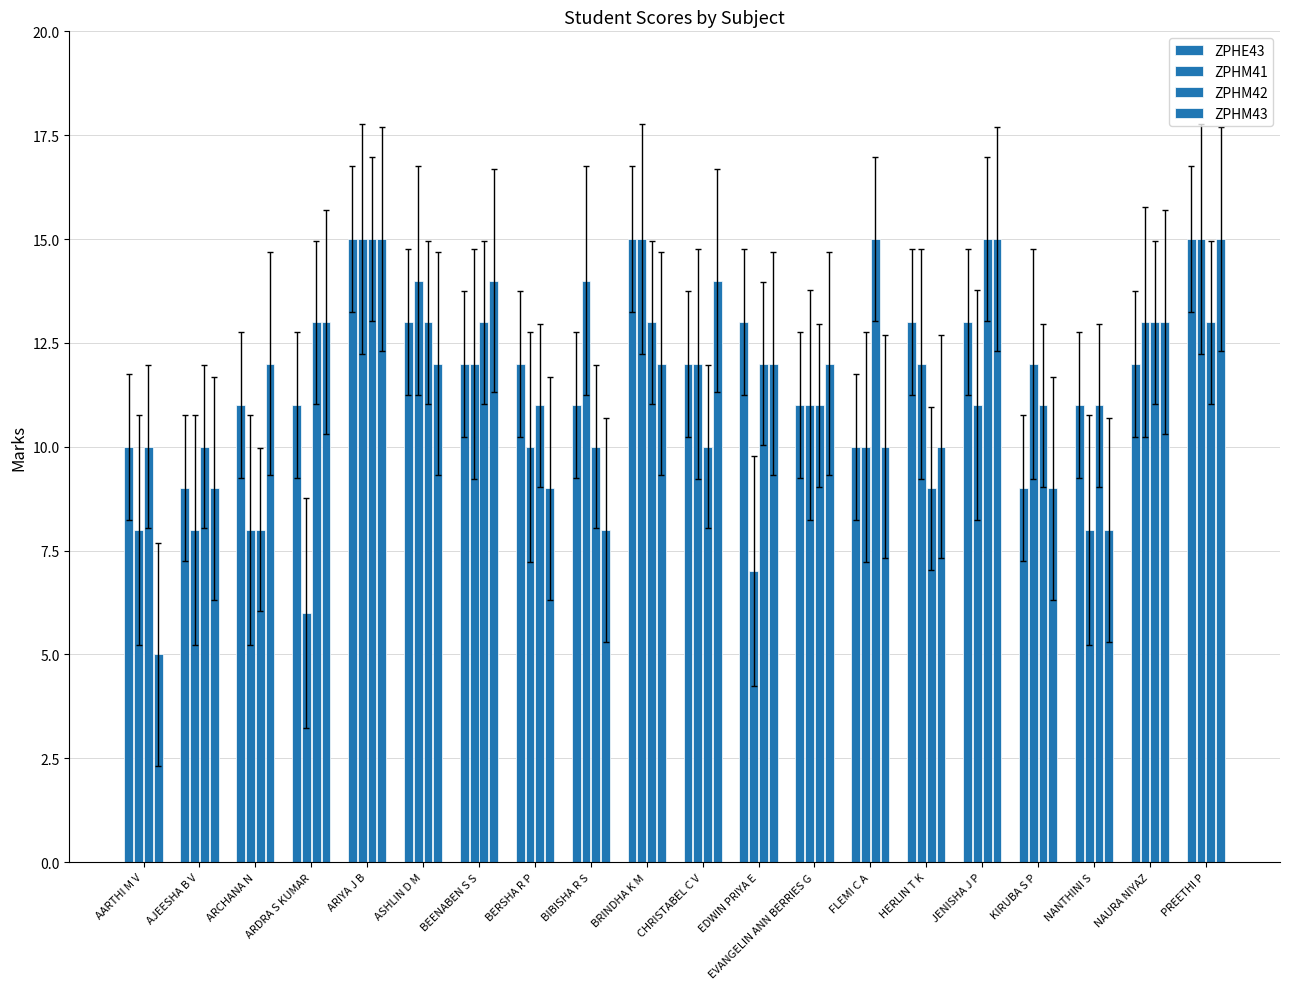

What is the average value of the ZPHM43 series?

11